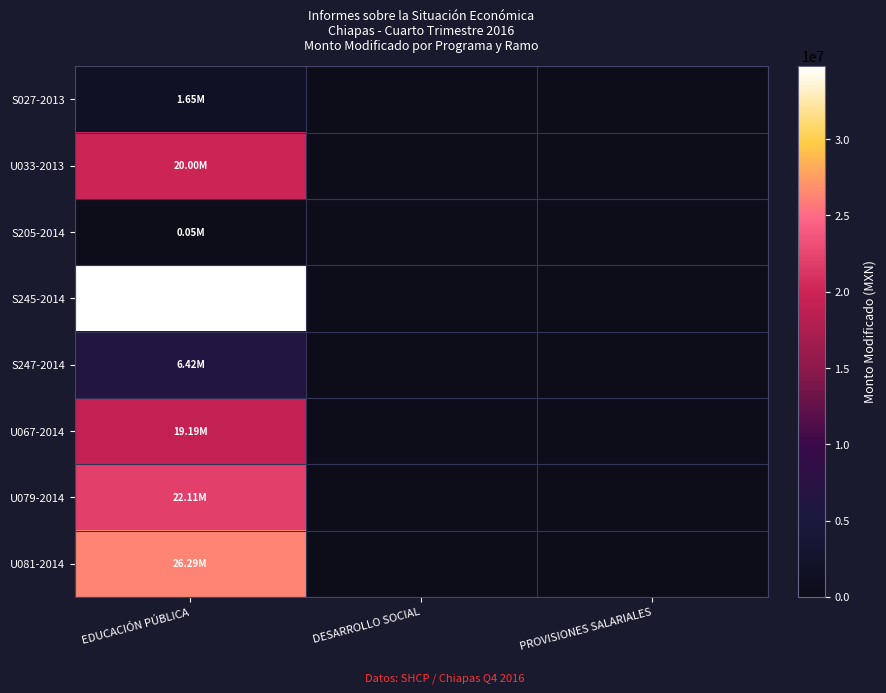

Reading left to right, list all the values displayed in this chart.

S027-2013: EDUCACIÓN PÚBLICA=1645258.0	DESARROLLO SOCIAL=0.0	PROVISIONES SALARIALES=0.0
U033-2013: EDUCACIÓN PÚBLICA=19999304.0	DESARROLLO SOCIAL=0.0	PROVISIONES SALARIALES=0.0
S205-2014: EDUCACIÓN PÚBLICA=50000.0	DESARROLLO SOCIAL=0.0	PROVISIONES SALARIALES=0.0
S245-2014: EDUCACIÓN PÚBLICA=34786258.0	DESARROLLO SOCIAL=0.0	PROVISIONES SALARIALES=0.0
S247-2014: EDUCACIÓN PÚBLICA=6417685.0	DESARROLLO SOCIAL=0.0	PROVISIONES SALARIALES=0.0
U067-2014: EDUCACIÓN PÚBLICA=19185181.0	DESARROLLO SOCIAL=0.0	PROVISIONES SALARIALES=0.0
U079-2014: EDUCACIÓN PÚBLICA=22110830.0	DESARROLLO SOCIAL=0.0	PROVISIONES SALARIALES=0.0
U081-2014: EDUCACIÓN PÚBLICA=26288475.0	DESARROLLO SOCIAL=0.0	PROVISIONES SALARIALES=0.0